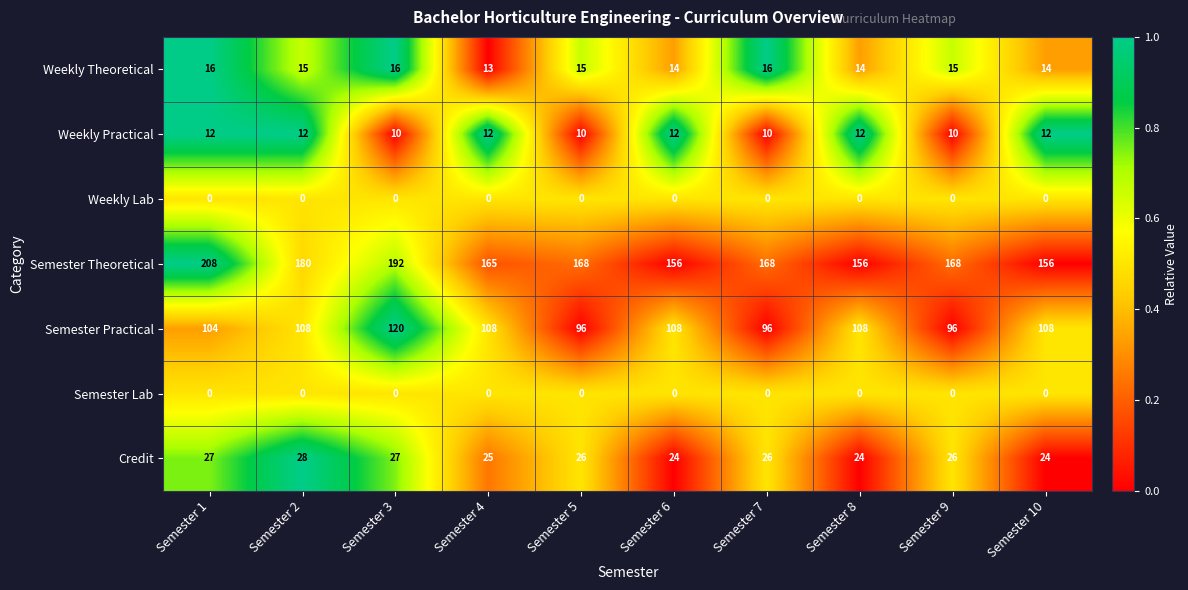

What is the difference between the highest and lowest values at Semester 9?

168